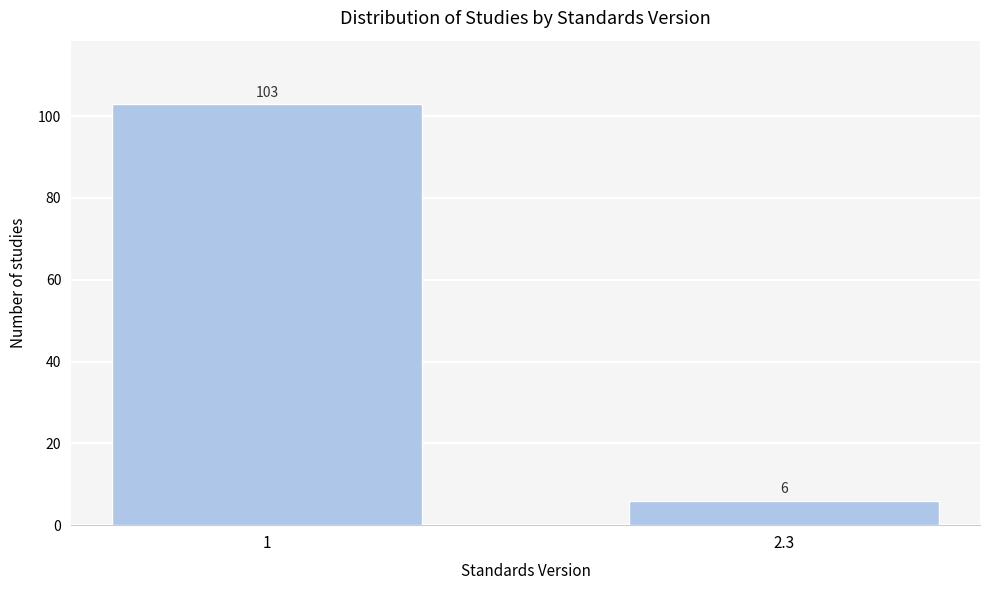

Reading right to left, list all the values displayed in this chart.

2.3=6	1=103